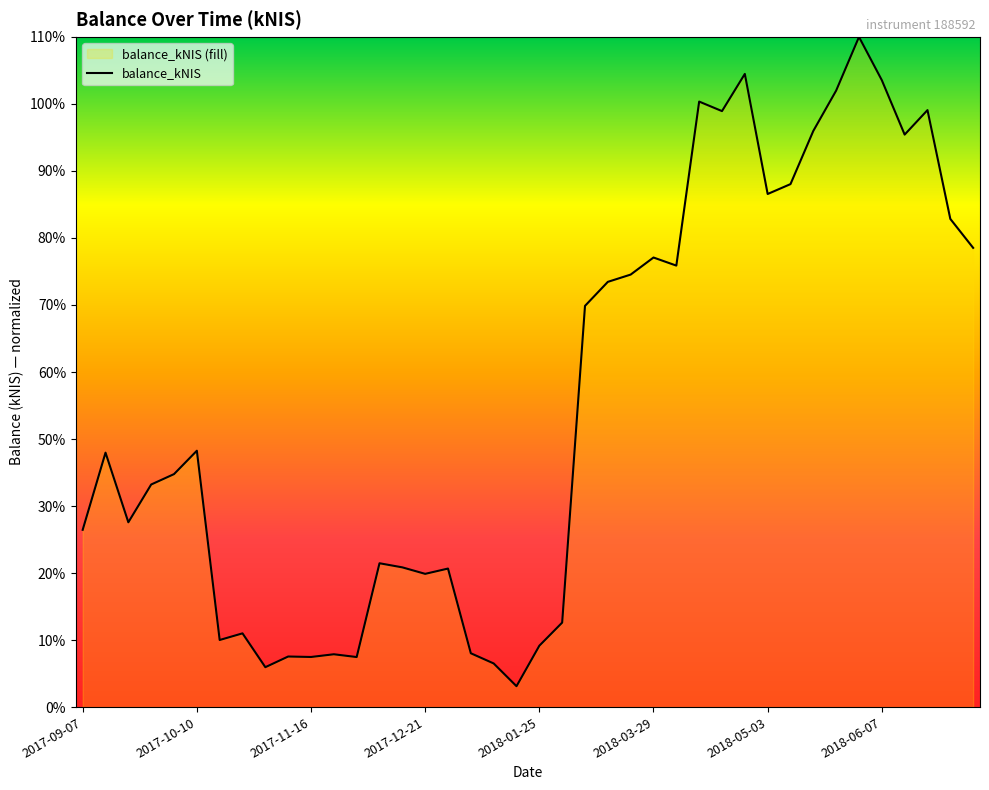

What is the value of the 19th point from the left?

328.0